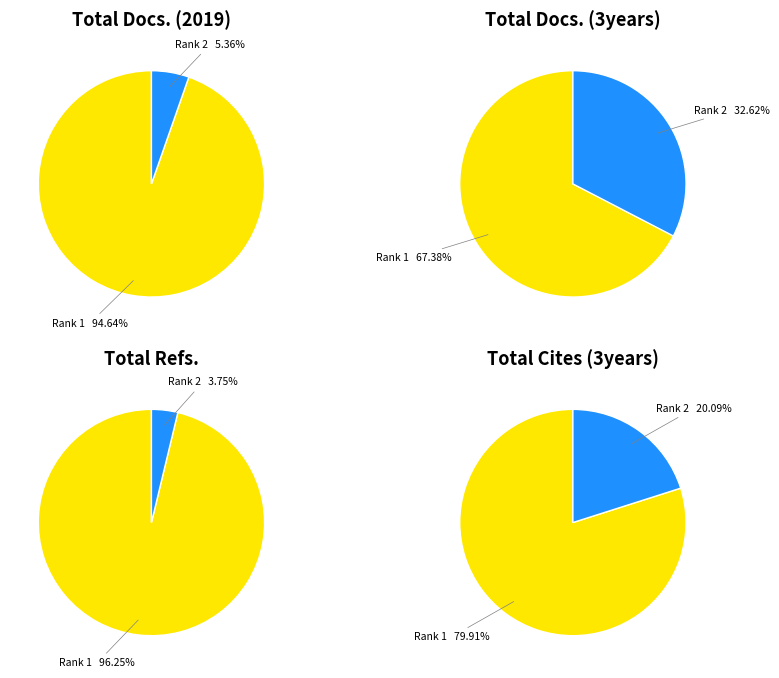

True or false: Boletin de la Sociedad Espanola de Ceramica (Rank 2) accounts for 10% of the total.

False